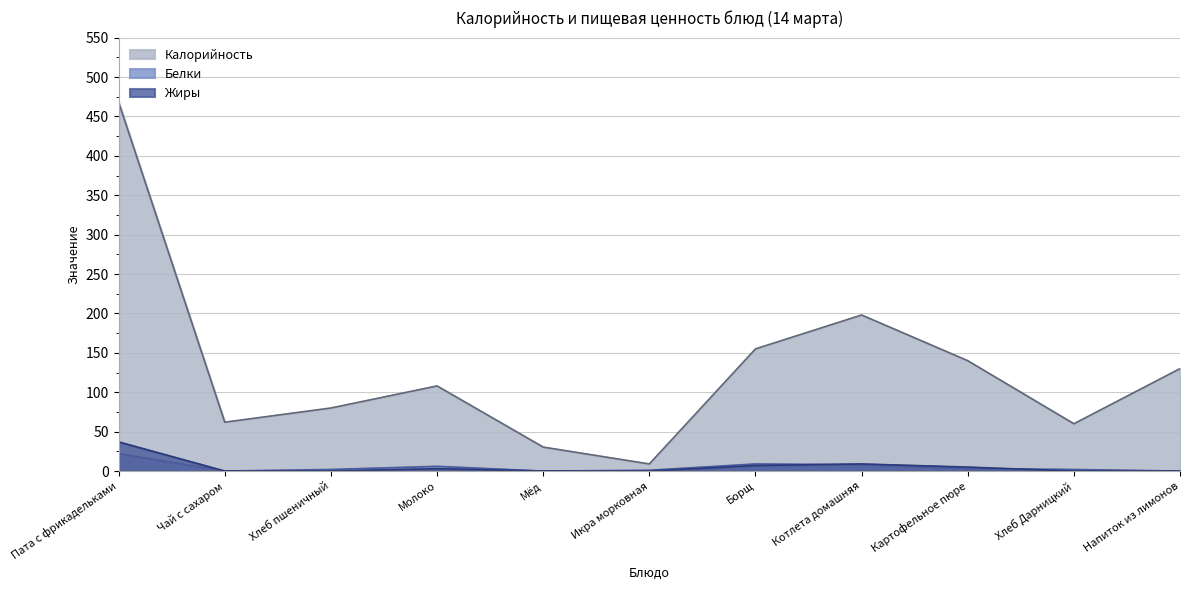

What is the spread (max minus min) of values at Напиток из лимонов?

130.0